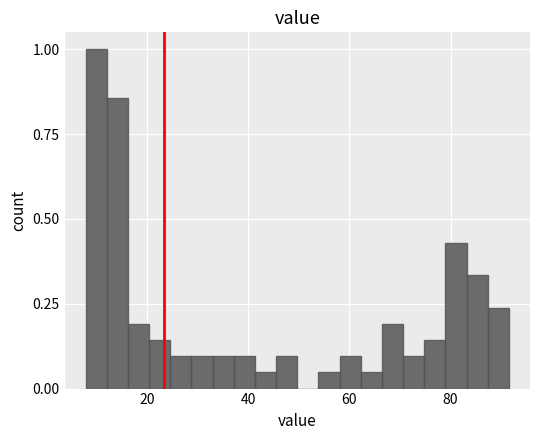

Around what value on the x-axis is the tallest bar? Give the approximate position of its centre, as read against the axis.

10